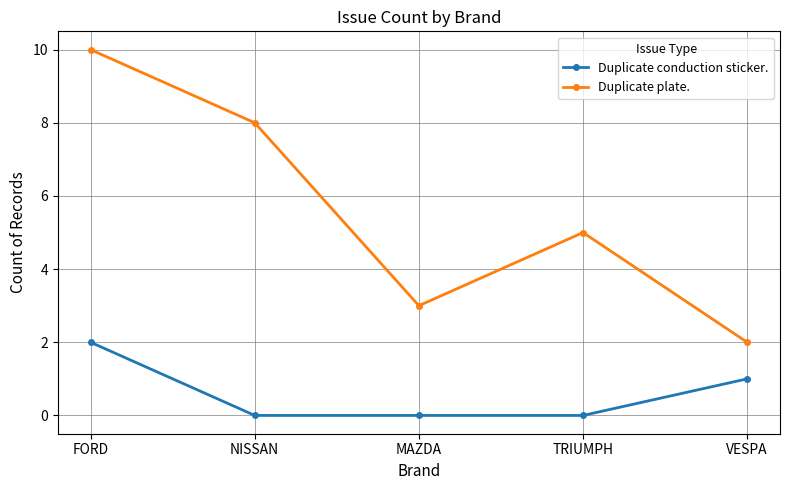

At which category does the chart reach its peak across all series?

FORD